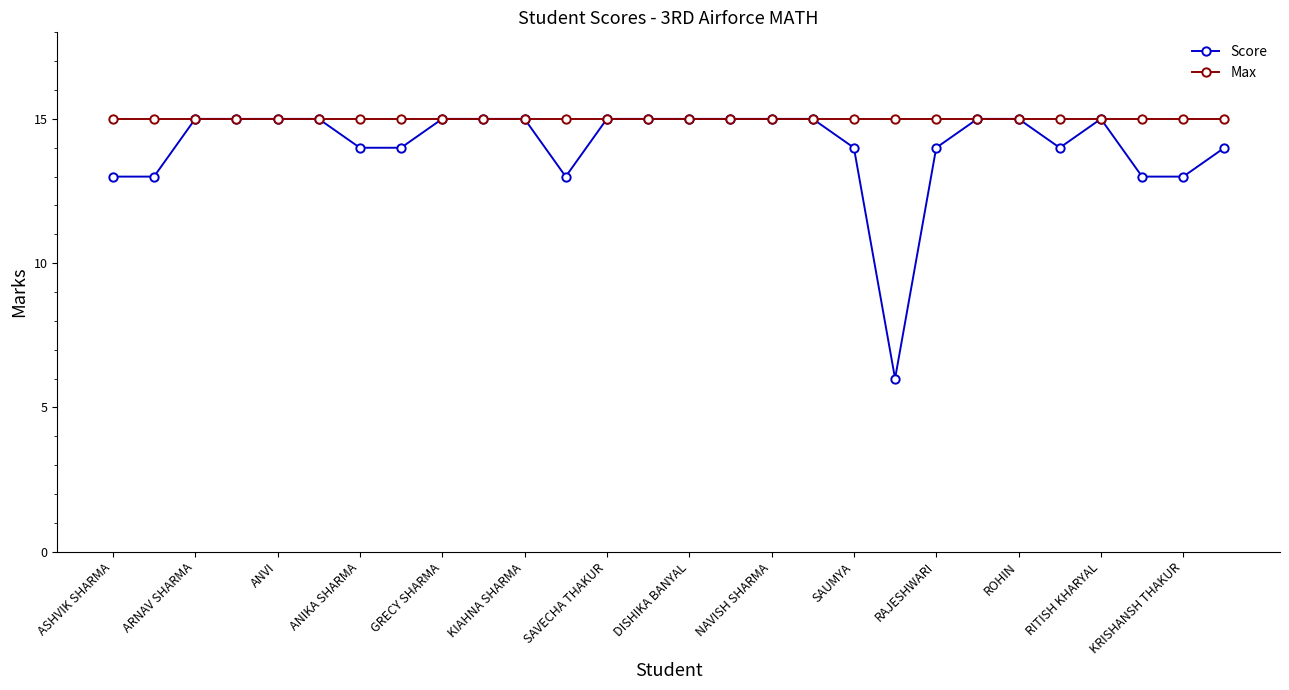

At how many categories does at least one series exceed 8?

28